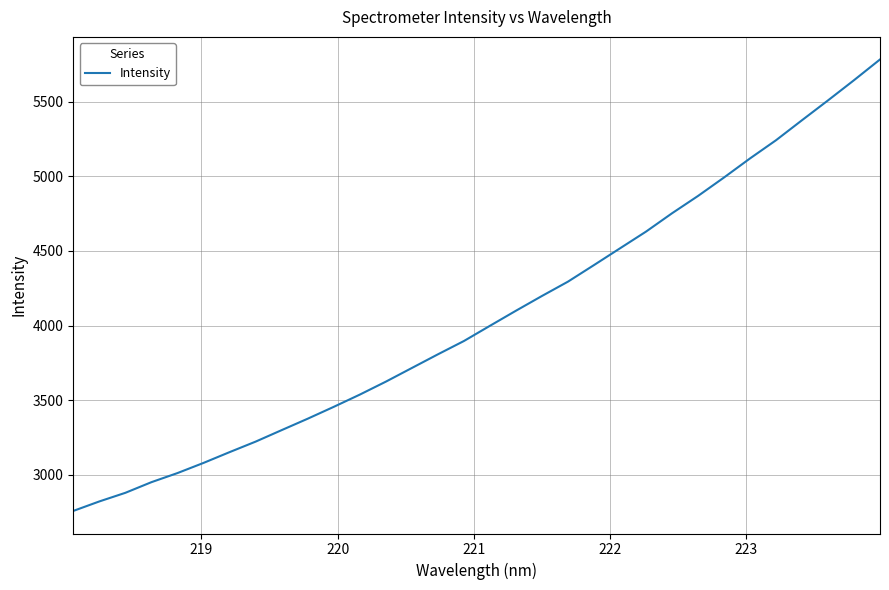

What is the difference between the maximum and minimum values?

3022.1